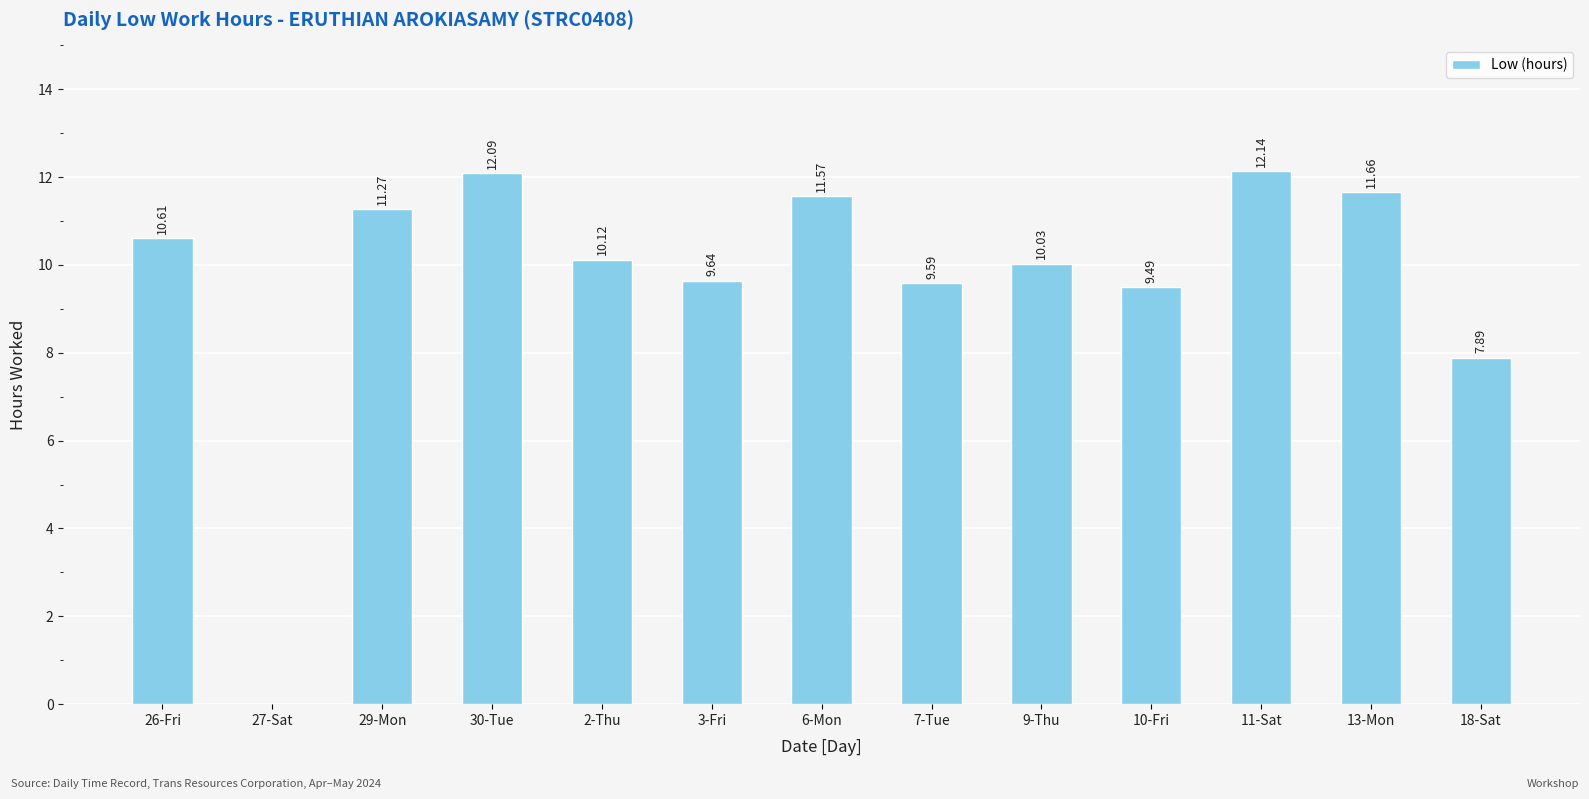

Reading right to left, list all the values displayed in this chart.

7.9	11.7	12.1	9.5	10.0	9.6	11.6	9.6	10.1	12.1	11.3	0.0	10.6